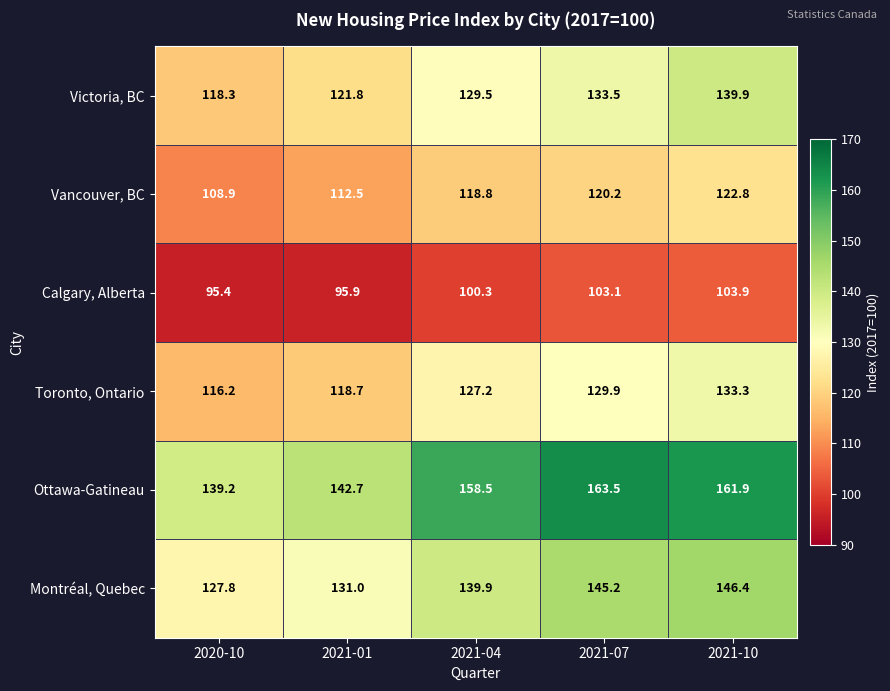

The Ottawa-Gatineau series shows 236.1 at 2021-01. True or false?

False